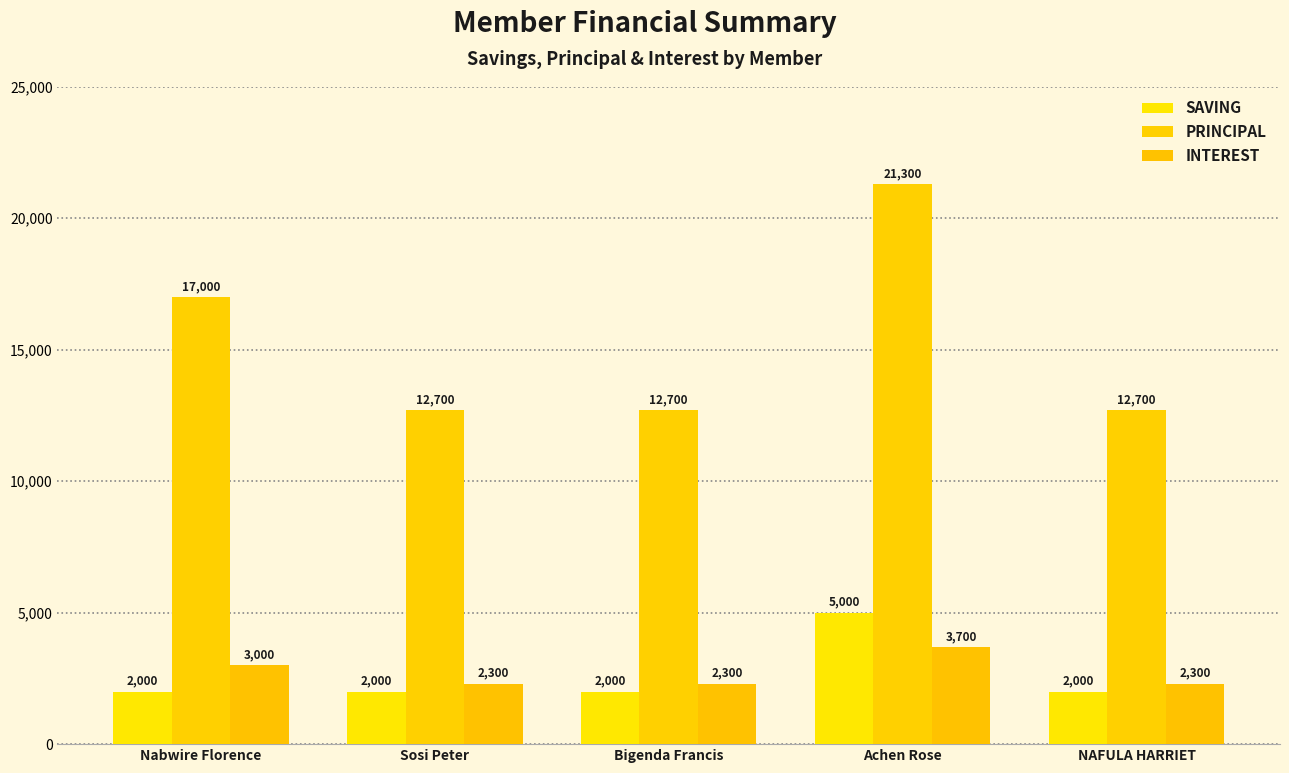

Is the value of INTEREST at Nabwire Florence greater than the value of PRINCIPAL at Bigenda Francis?

No